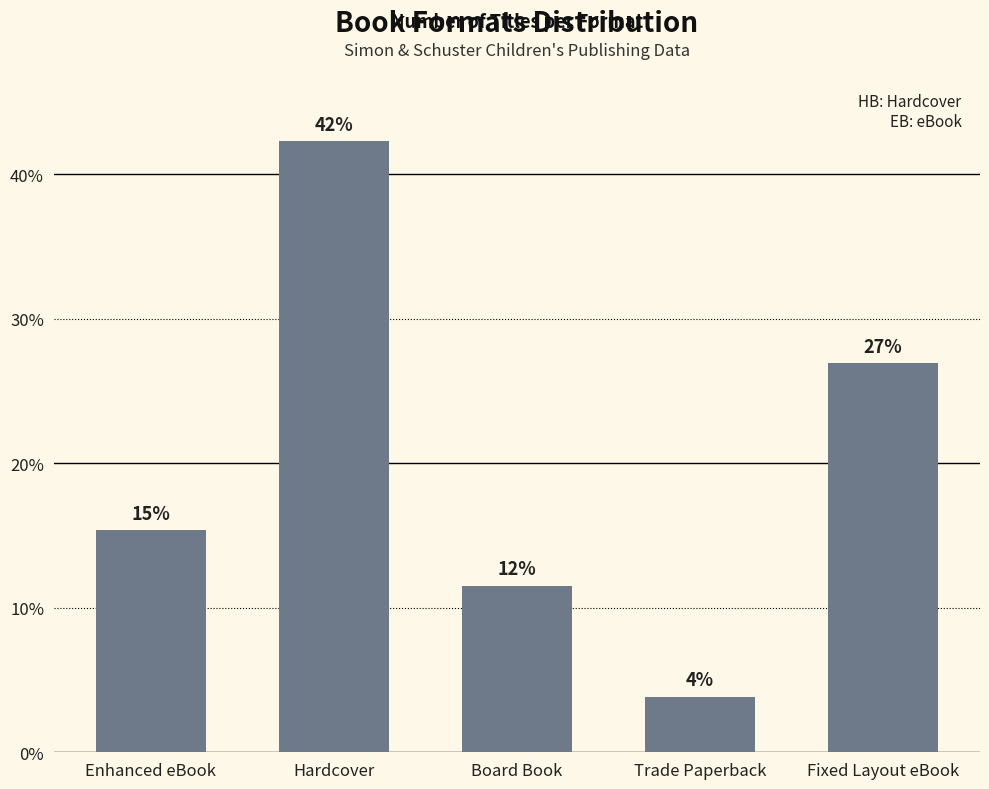

Which category has the lowest value across all series?

Trade Paperback